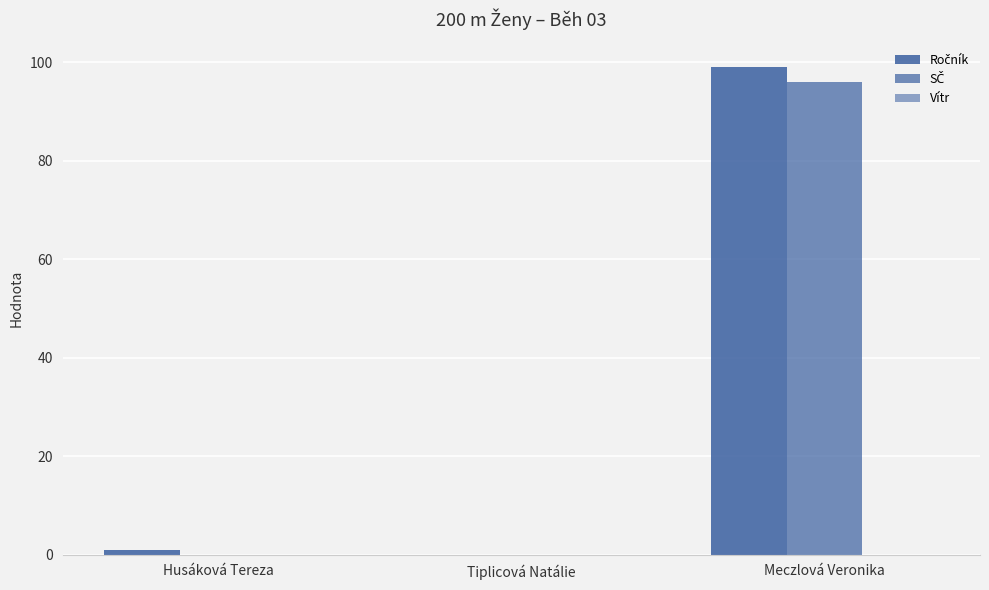

What is the total value across all series at Husáková Tereza?

1